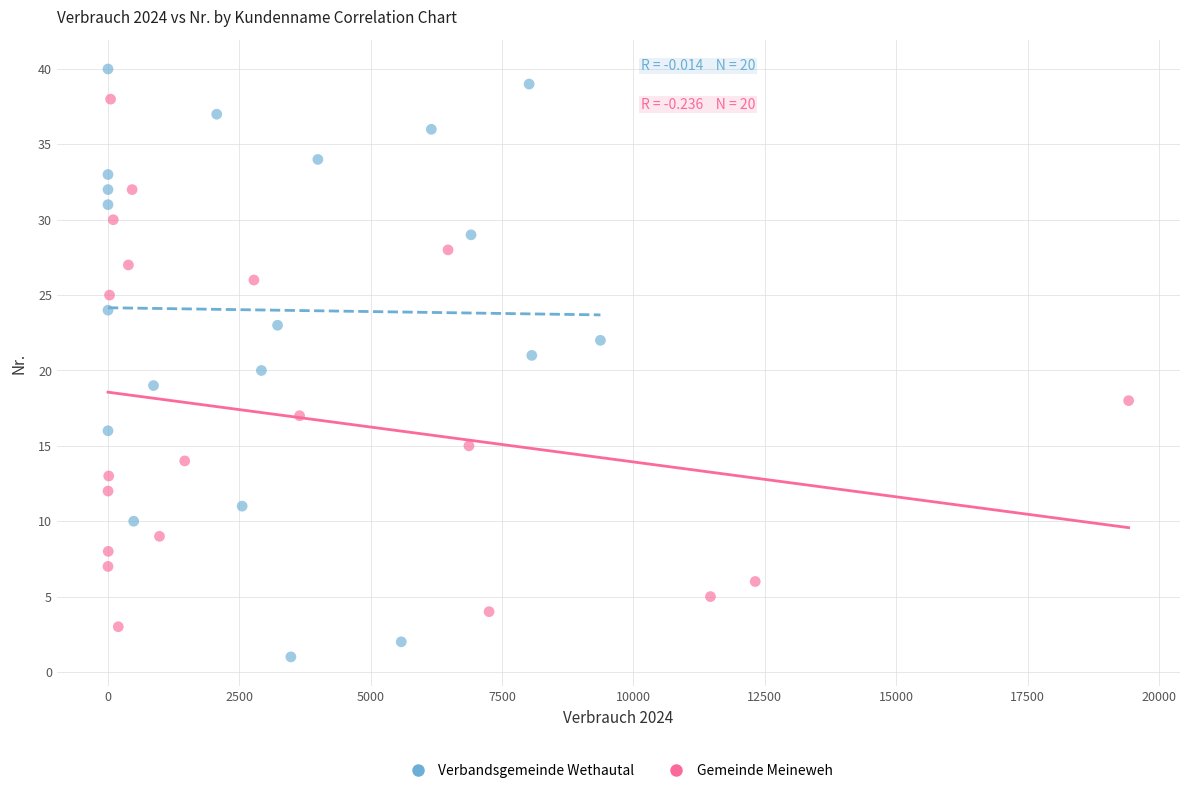

Which series has the widest spread of Y values?

Verbandsgemeinde Wethautal